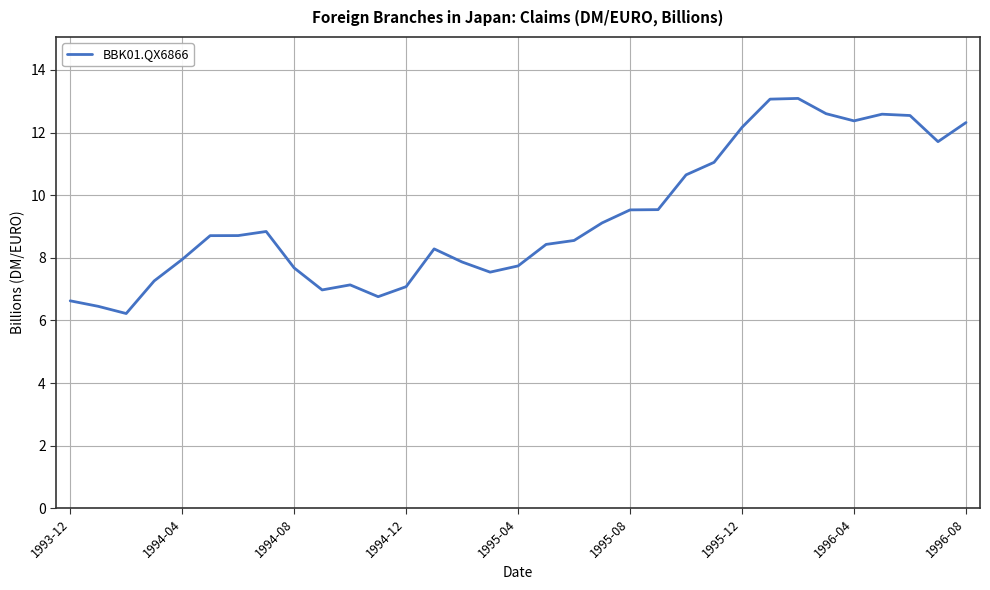

What is the minimum value shown in the chart?

6.2